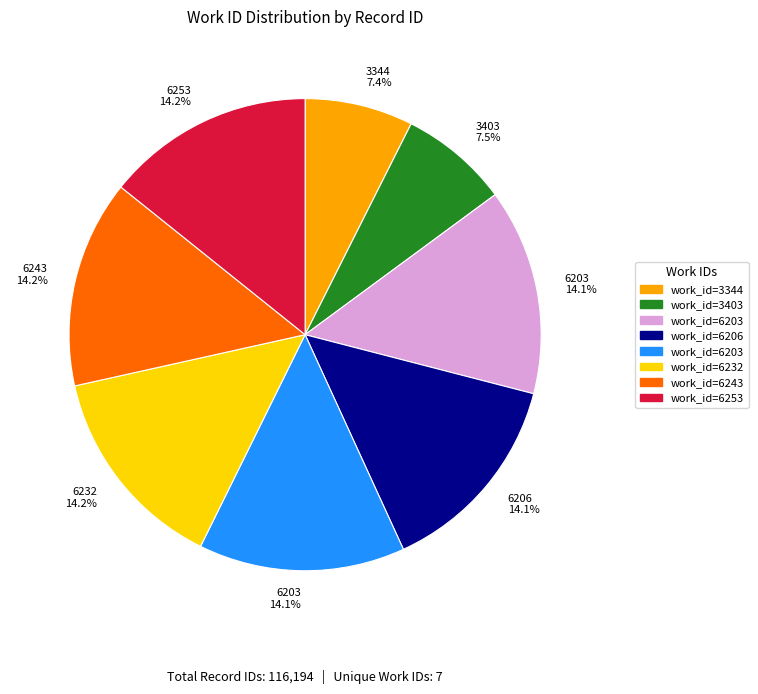

Is there any slice that represents more than half of the pie?

No